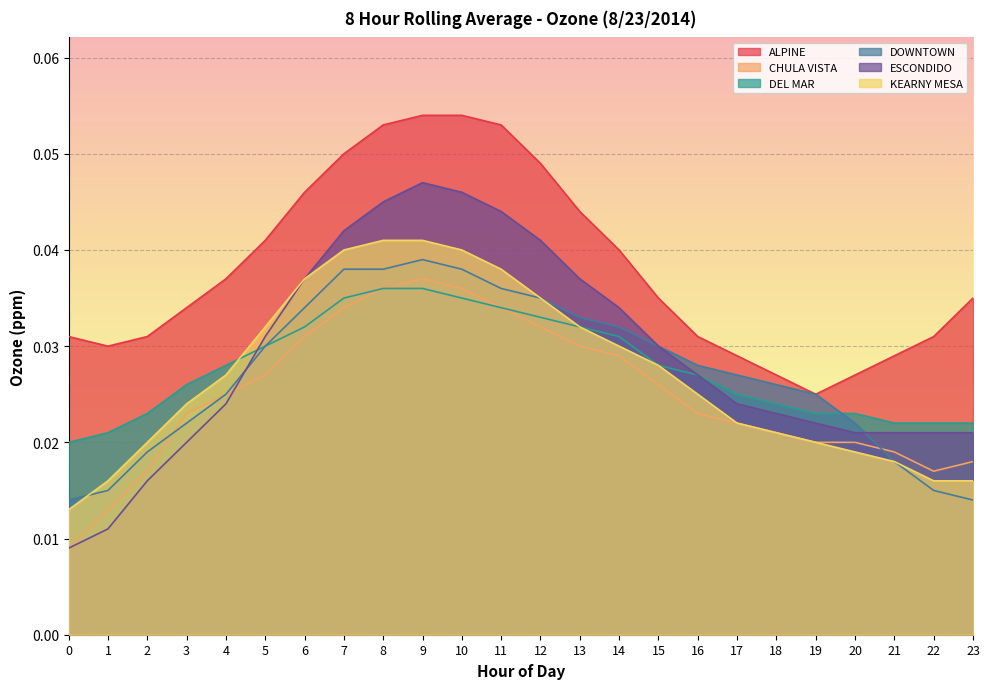

The value of ALPINE at 17 is 0.0. True or false?

False